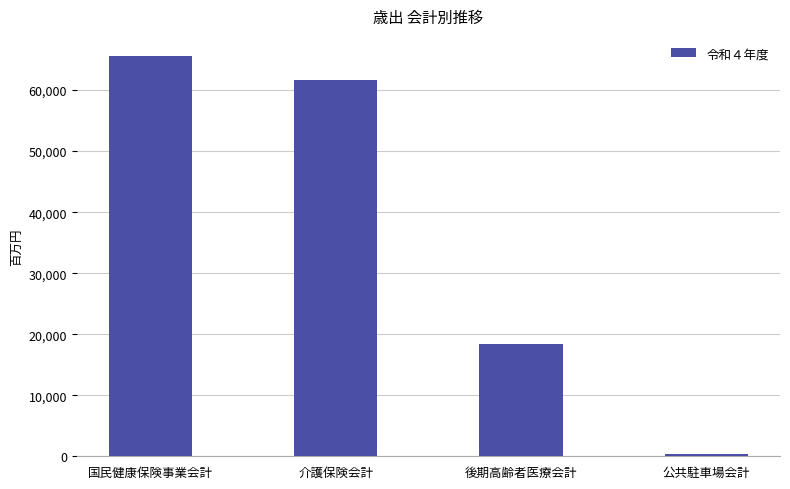

The value at 国民健康保険事業会計 is 65601739. True or false?

True